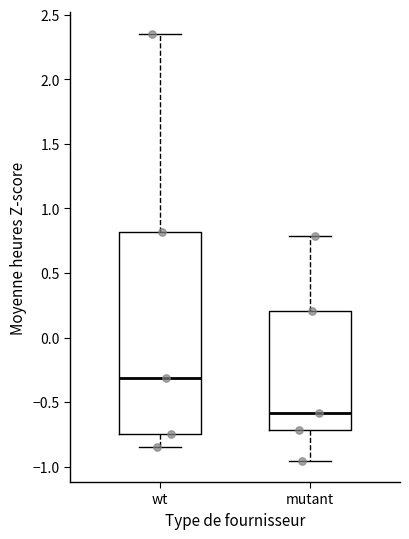

Reading left to right, read every box against the y-axis: the position of its median line, the range the box covers, and the ends of its whiskers. The values are not printed on the chart, so give them approximately, as read against the axis.

wt: median -0.30, box -0.75 to 0.80, whiskers -0.85 to 2.35
mutant: median -0.60, box -0.70 to 0.20, whiskers -0.95 to 0.80